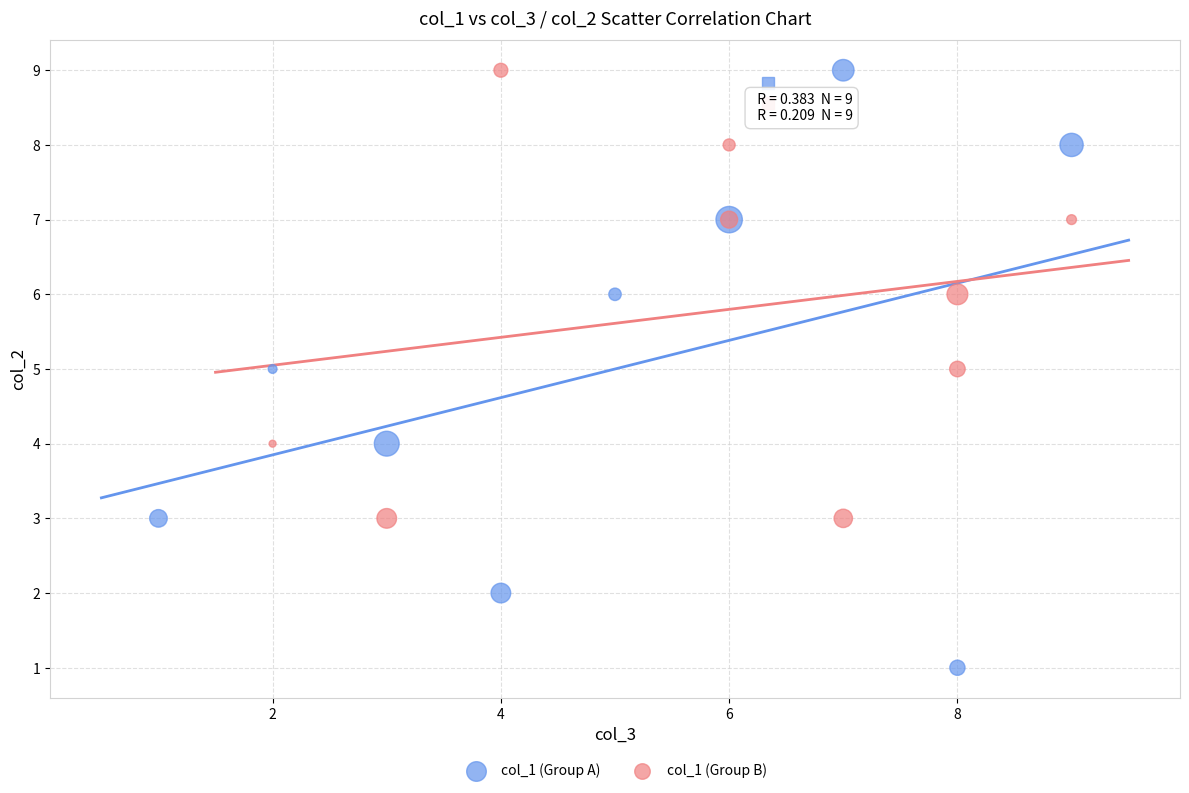

Which series has the widest spread of Y values?

col_1 (Group A)